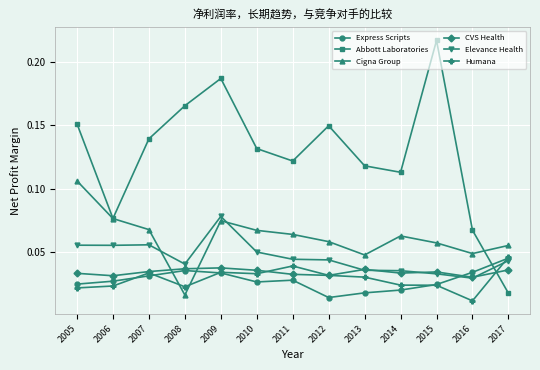

At how many categories does at least one series exceed 0?

13